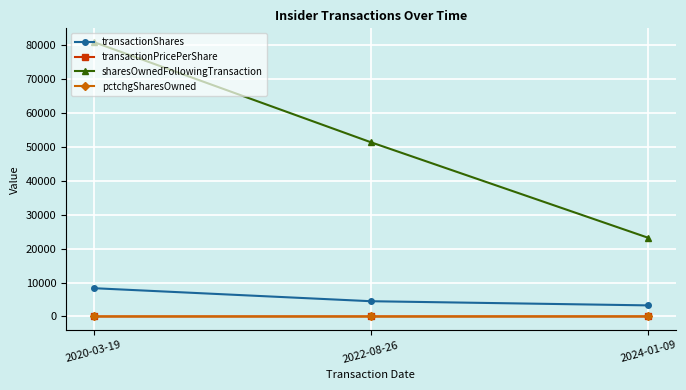

Which series has the largest range (max minus min)?

sharesOwnedFollowingTransaction